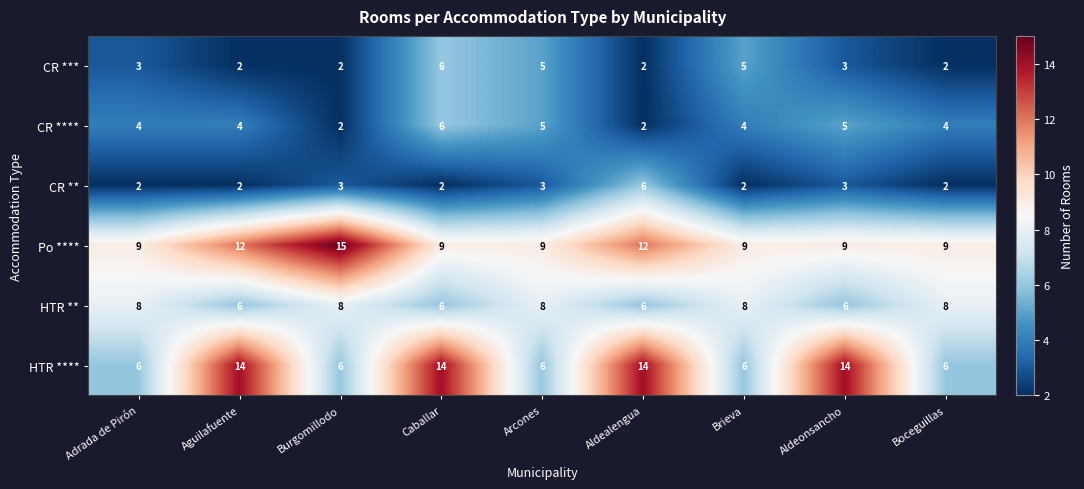

What is the difference between the CR ** values at Aguilafuente and Aldealengua?

4